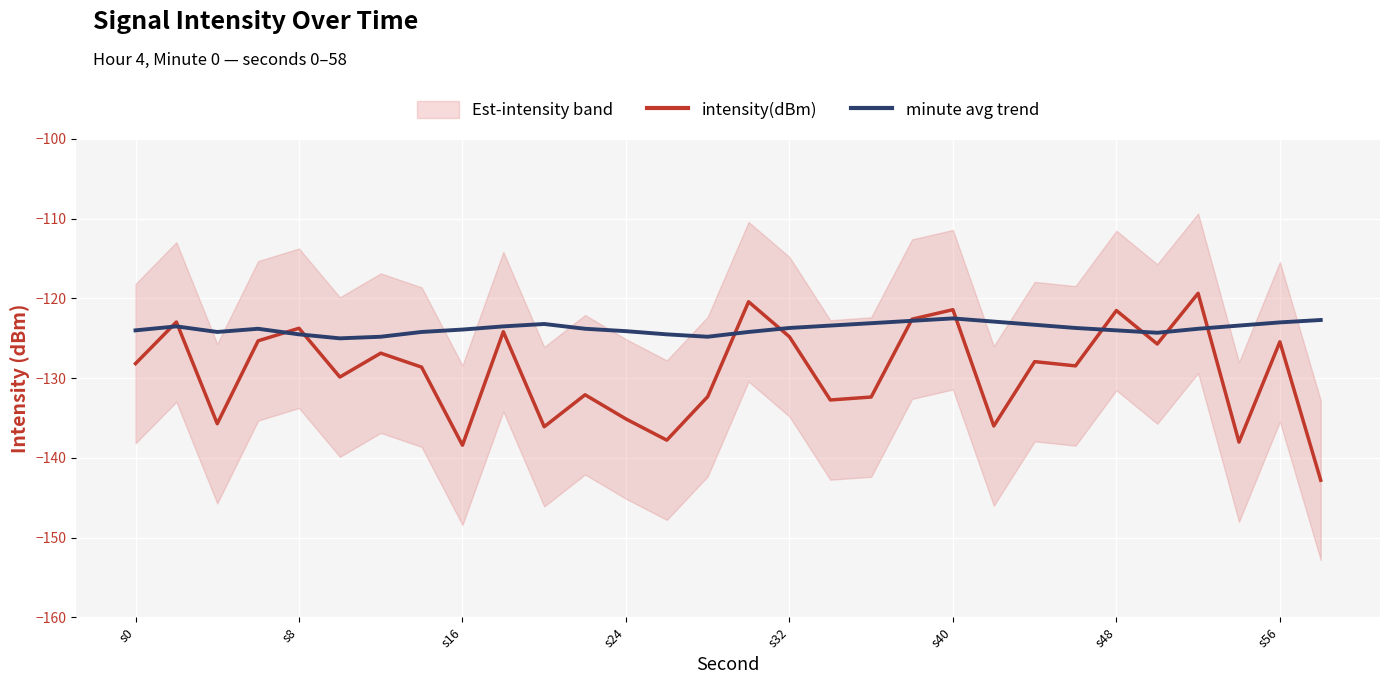

What is the maximum value for intensity(dBm)?

-119.4